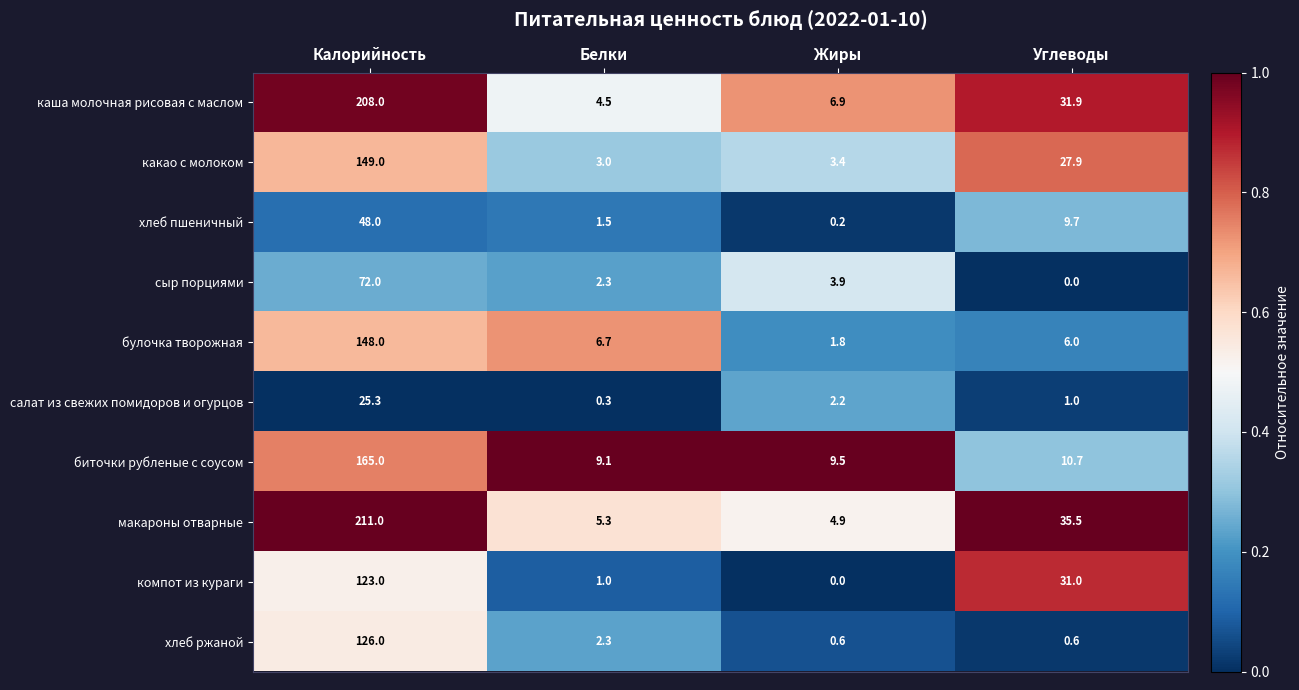

What is the difference between the highest and lowest values at Калорийность?

185.7